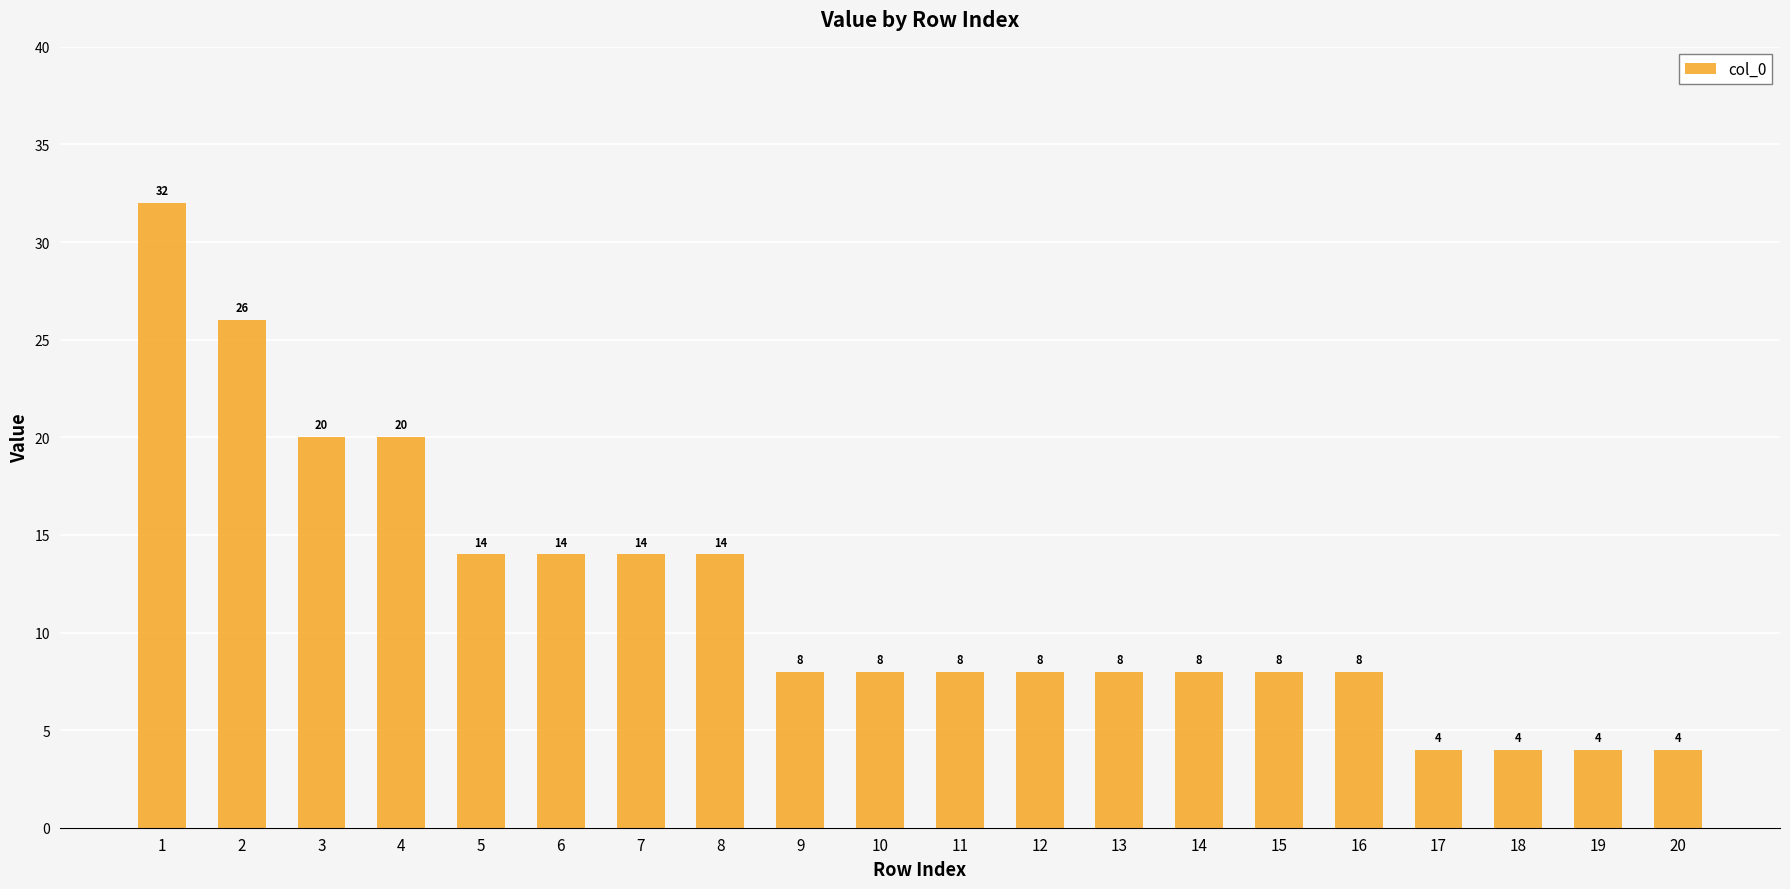

How many data points are less than 8?

4